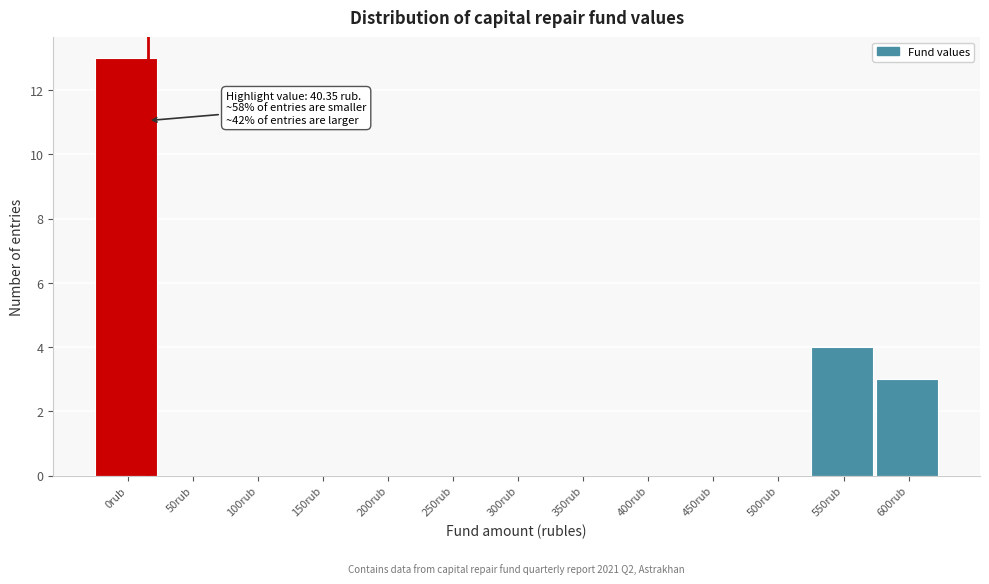

Reading right to left, transcribe all the data shown in this chart.

600rub=3	550rub=4	500rub=0	450rub=0	400rub=0	350rub=0	300rub=0	250rub=0	200rub=0	150rub=0	100rub=0	50rub=0	0rub=13